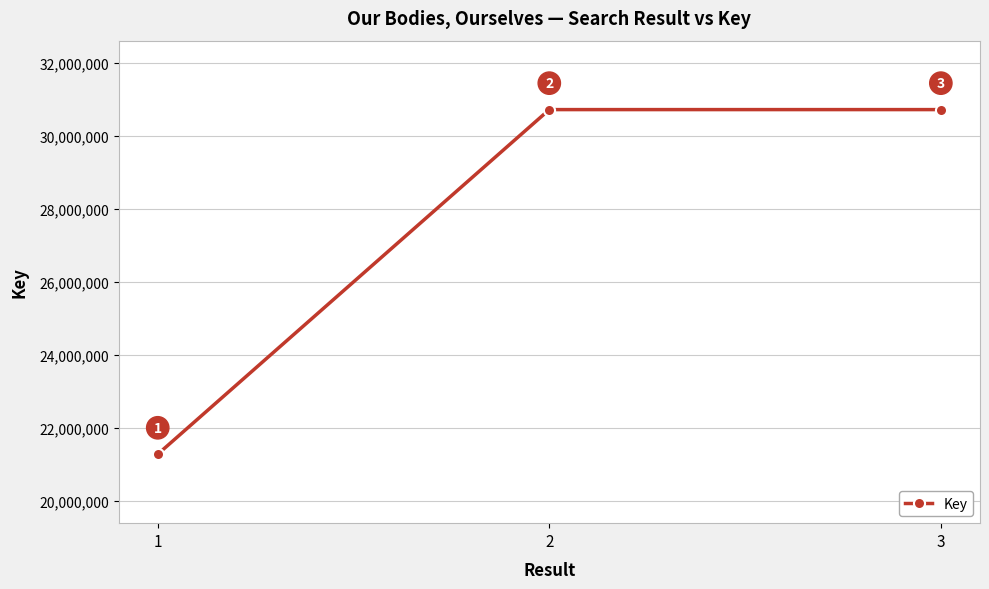

What is the ratio of the value at 3 to the value at 2?

1.0